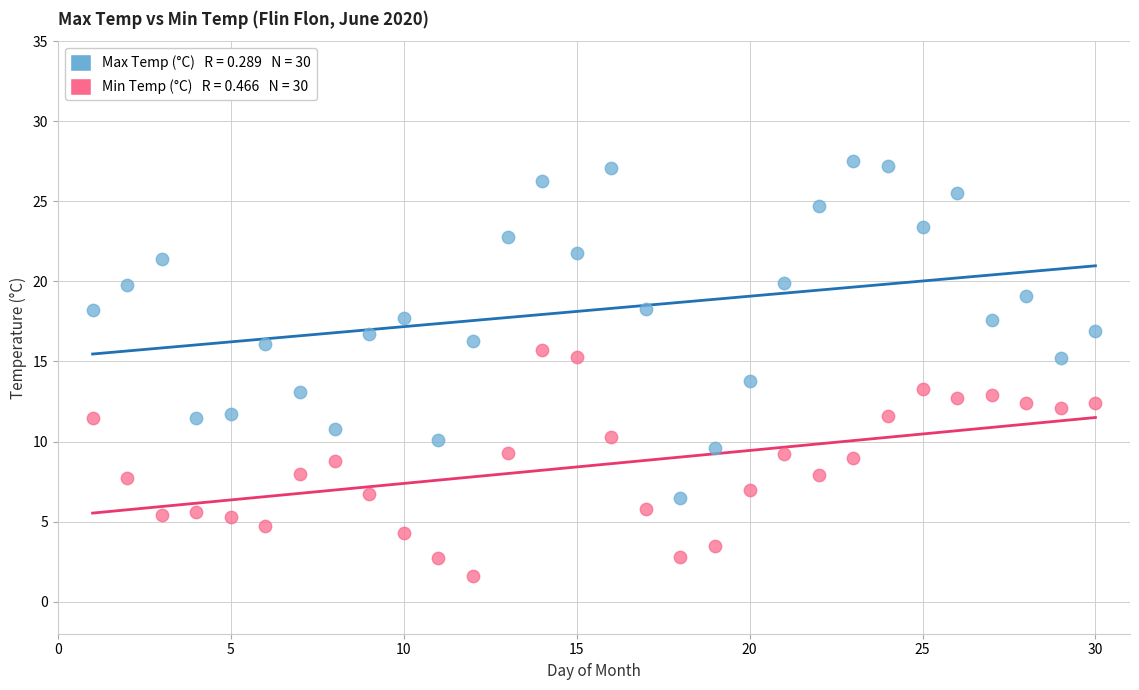

Across all data points, what is the range of Y values (max minus min)?

25.9